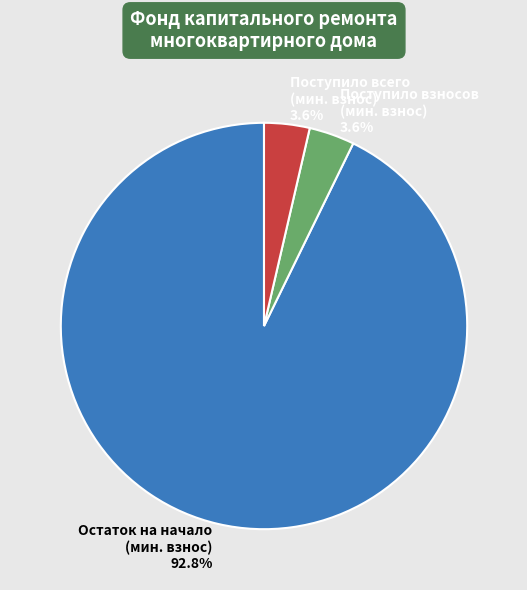

Does any single category account for the majority?

Yes